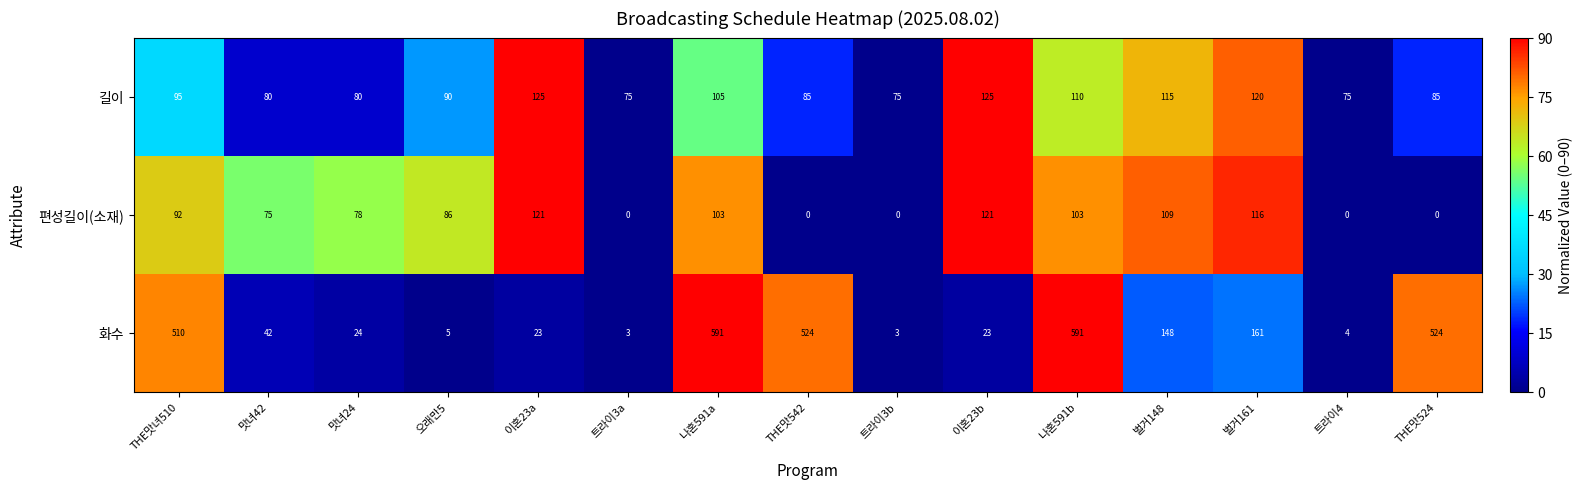

At 이혼23a, list the series in order from largest to smallest.

길이, 편성길이(소재), 화수